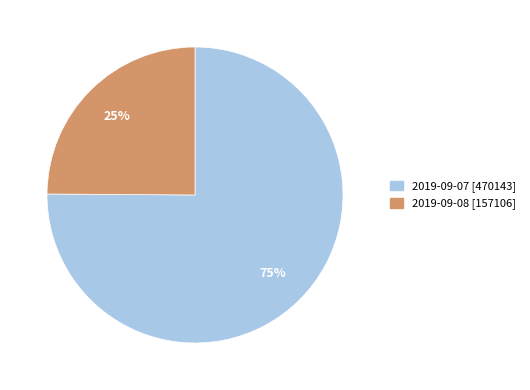

Which category accounts for the majority?

2019-09-07